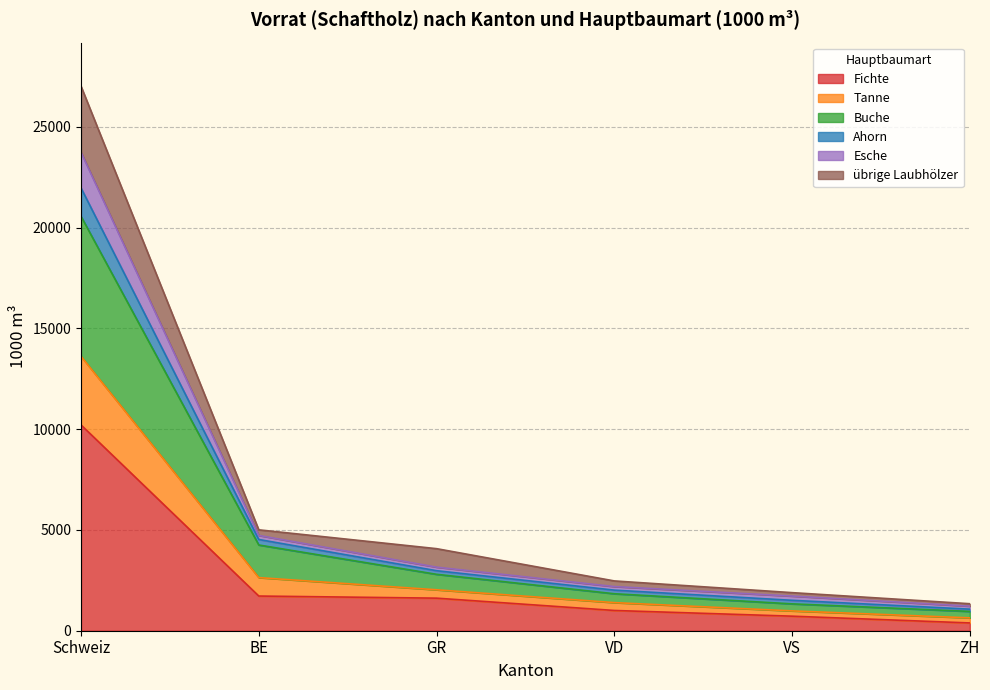

The Fichte series shows 1005 at VD. True or false?

True